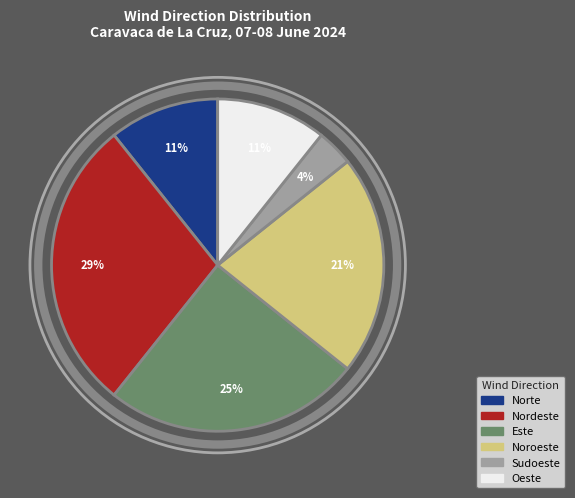

Does Oeste represent more than half of the total?

No